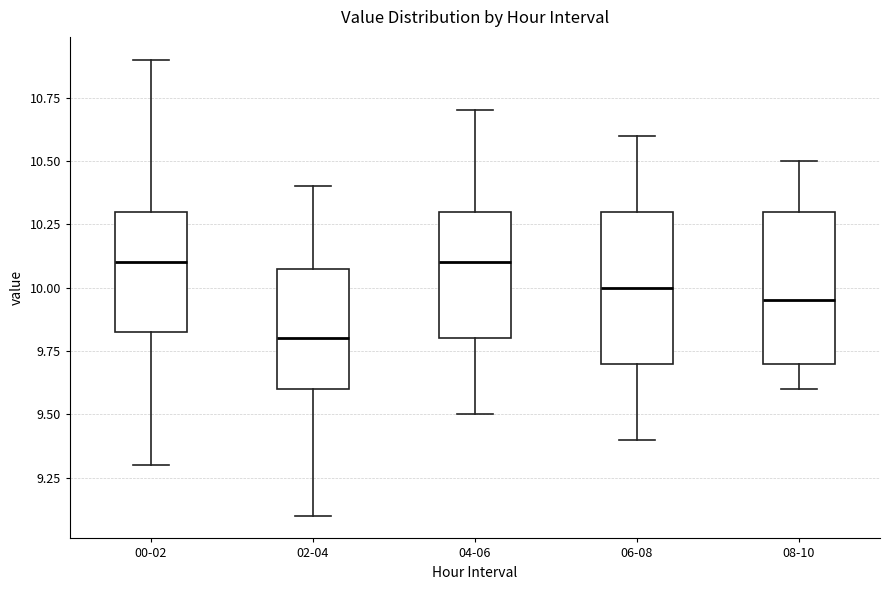

Reading left to right, read every box against the y-axis: the position of its median line, the range the box covers, and the ends of its whiskers. The values are not printed on the chart, so give them approximately, as read against the axis.

00-02: median 10.10, box 9.85 to 10.30, whiskers 9.30 to 10.90
02-04: median 9.80, box 9.60 to 10.10, whiskers 9.10 to 10.40
04-06: median 10.10, box 9.80 to 10.30, whiskers 9.50 to 10.70
06-08: median 10.00, box 9.70 to 10.30, whiskers 9.40 to 10.60
08-10: median 9.95, box 9.70 to 10.30, whiskers 9.60 to 10.50